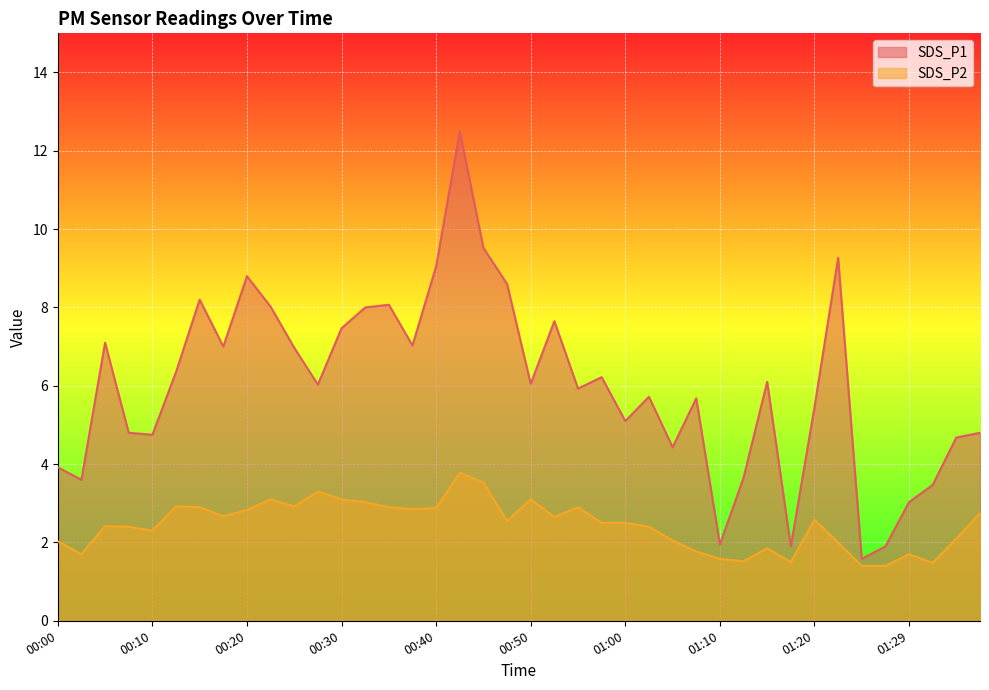

Reading left to right, transcribe all the data shown in this chart.

SDS_P1: 00:00=3.9	00:03=3.6	00:05=7.1	00:08=4.8	00:10=4.8	00:12=6.3	00:15=8.2	00:17=7.0	00:20=8.8	00:22=8.0	00:25=7.0	00:27=6.0	00:30=7.5	00:32=8.0	00:35=8.1	00:37=7.0	00:40=9.1	00:42=12.5	00:45=9.5	00:47=8.6	00:50=6.0	00:52=7.7	00:55=5.9	00:57=6.2	01:00=5.1	01:02=5.7	01:05=4.4	01:07=5.7	01:10=1.9	01:12=3.6	01:15=6.1	01:17=1.9	01:20=5.5	01:22=9.3	01:25=1.6	01:27=1.9	01:29=3.0	01:32=3.5	01:34=4.7	01:37=4.8
SDS_P2: 00:00=2.0	00:03=1.7	00:05=2.4	00:08=2.4	00:10=2.3	00:12=2.9	00:15=2.9	00:17=2.7	00:20=2.8	00:22=3.1	00:25=2.9	00:27=3.3	00:30=3.1	00:32=3.0	00:35=2.9	00:37=2.9	00:40=2.9	00:42=3.8	00:45=3.5	00:47=2.5	00:50=3.1	00:52=2.6	00:55=2.9	00:57=2.5	01:00=2.5	01:02=2.4	01:05=2.0	01:07=1.8	01:10=1.6	01:12=1.5	01:15=1.9	01:17=1.5	01:20=2.6	01:22=2.0	01:25=1.4	01:27=1.4	01:29=1.7	01:32=1.5	01:34=2.1	01:37=2.8